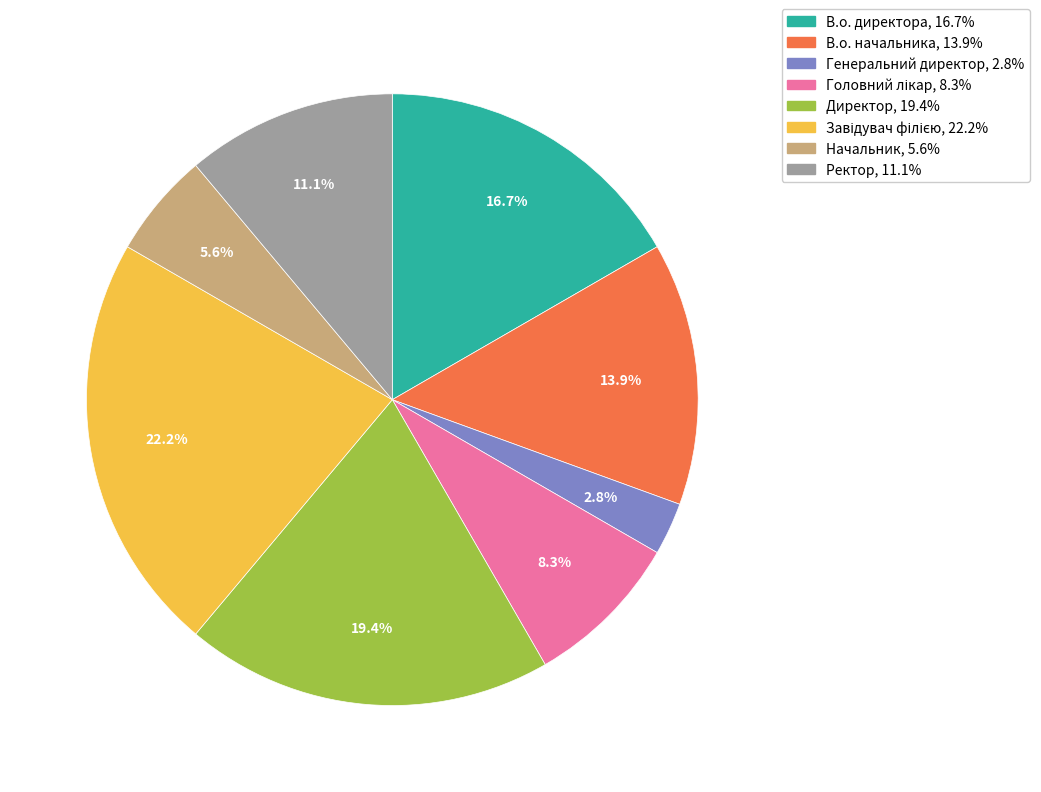

What is the smallest slice in the pie chart?

Генеральний директор